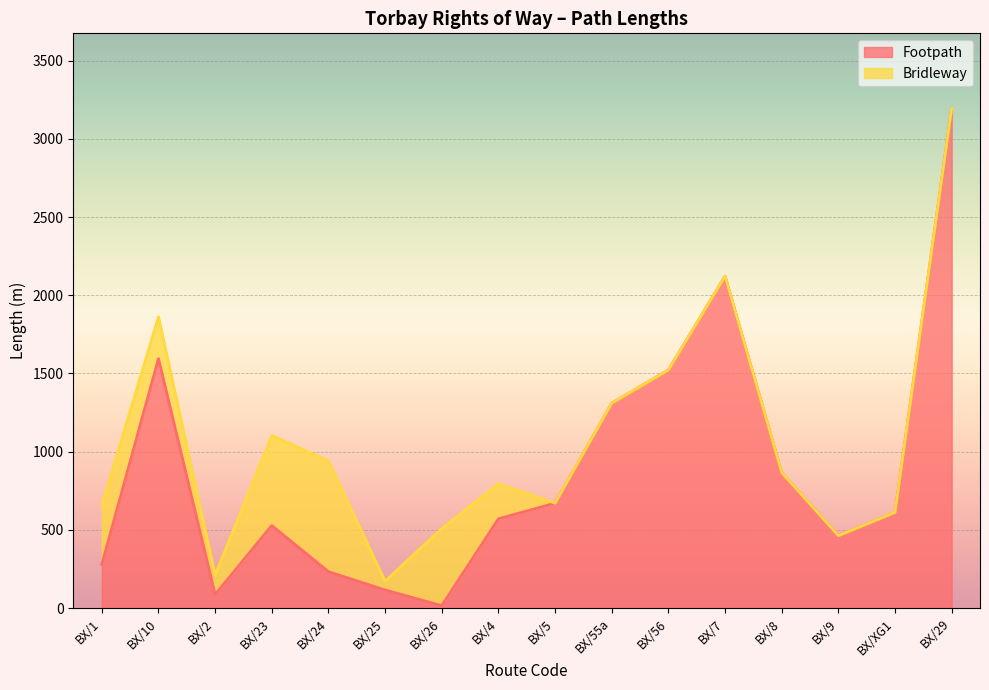

List the labels in order of value, largest first.

BX/29, BX/7, BX/10, BX/56, BX/55a, BX/8, BX/5, BX/XG1, BX/4, BX/23, BX/9, BX/1, BX/24, BX/25, BX/2, BX/26